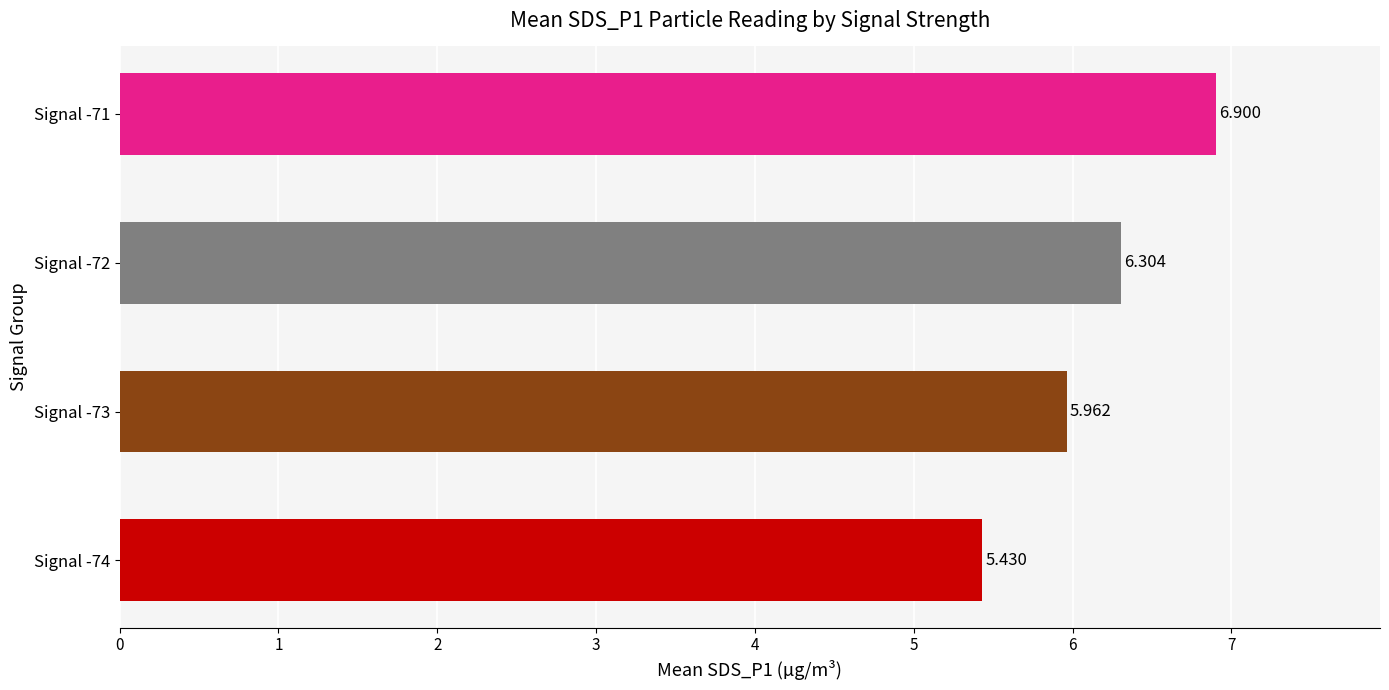

Rank the categories by value from highest to lowest.

Signal -71, Signal -72, Signal -73, Signal -74